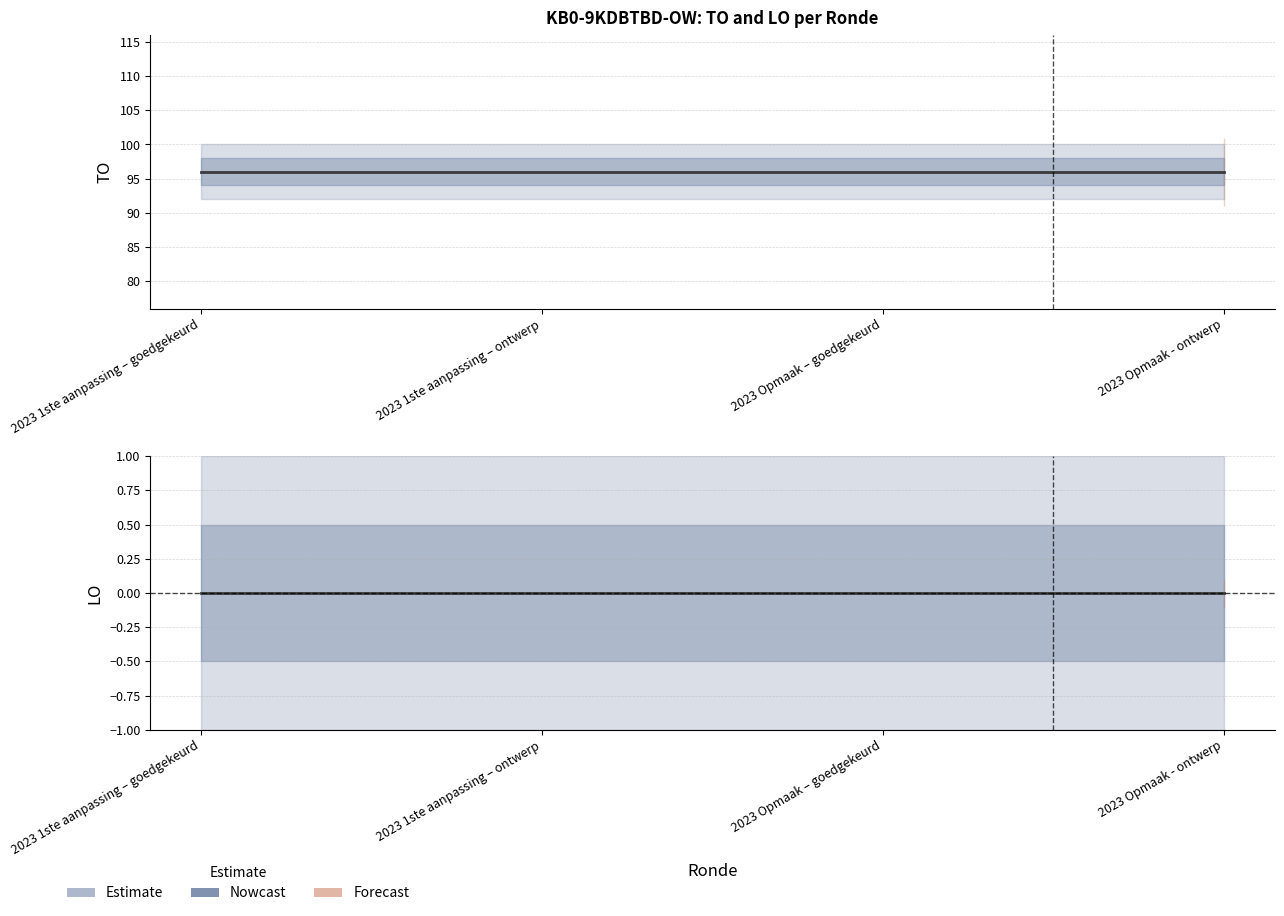

Count the number of categories in the chart.

4